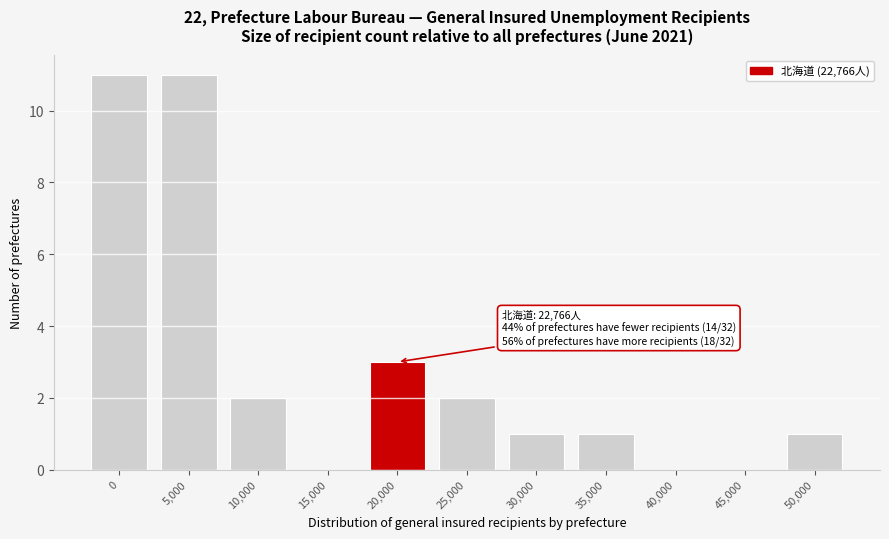

Reading left to right, what are all the values shown in this chart?

0=11	5,000=11	10,000=2	15,000=0	20,000=3	25,000=2	30,000=1	35,000=1	40,000=0	45,000=0	50,000=1